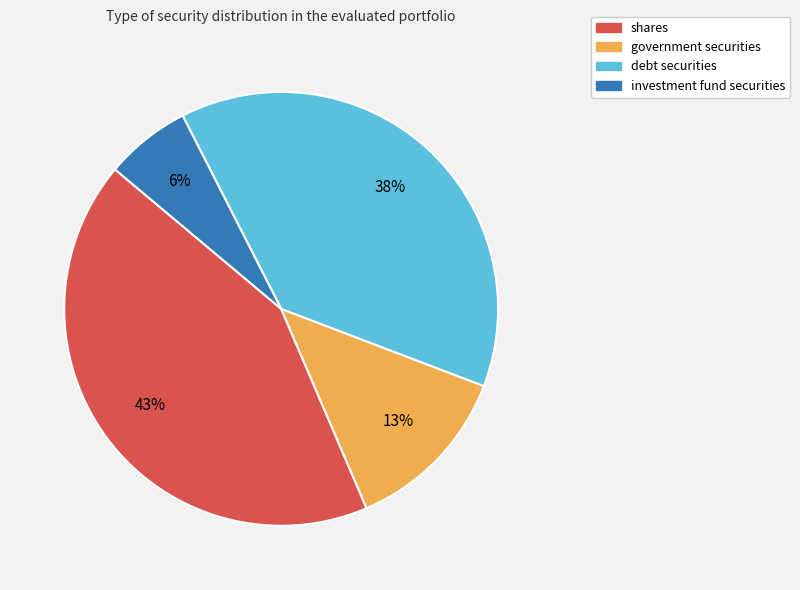

True or false: investment fund securities accounts for 6% of the total.

True